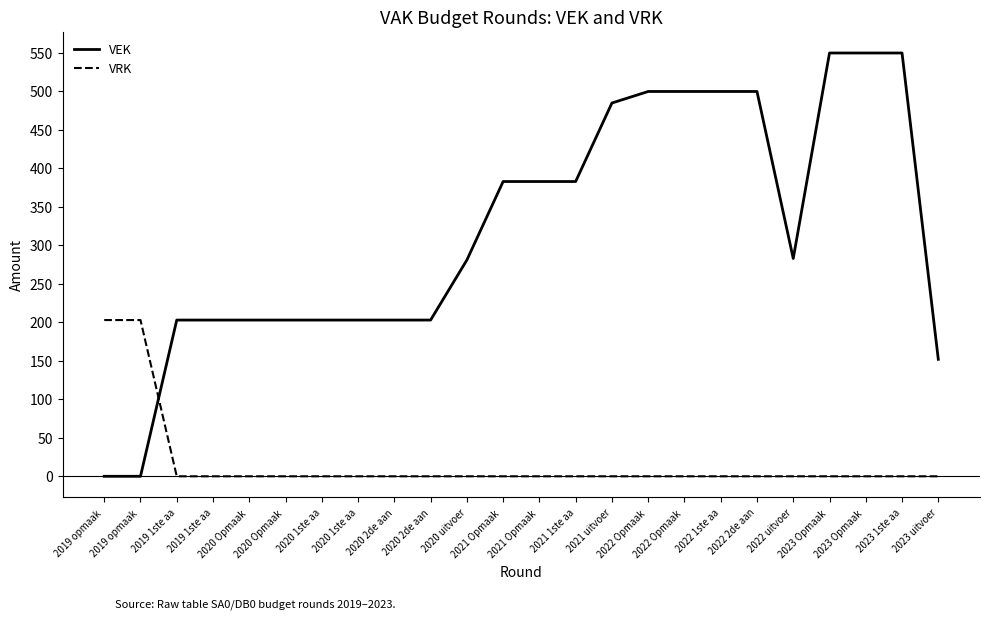

Where do VRK and VEK first cross each other?

2019 opmaak  and 2019 1ste aa